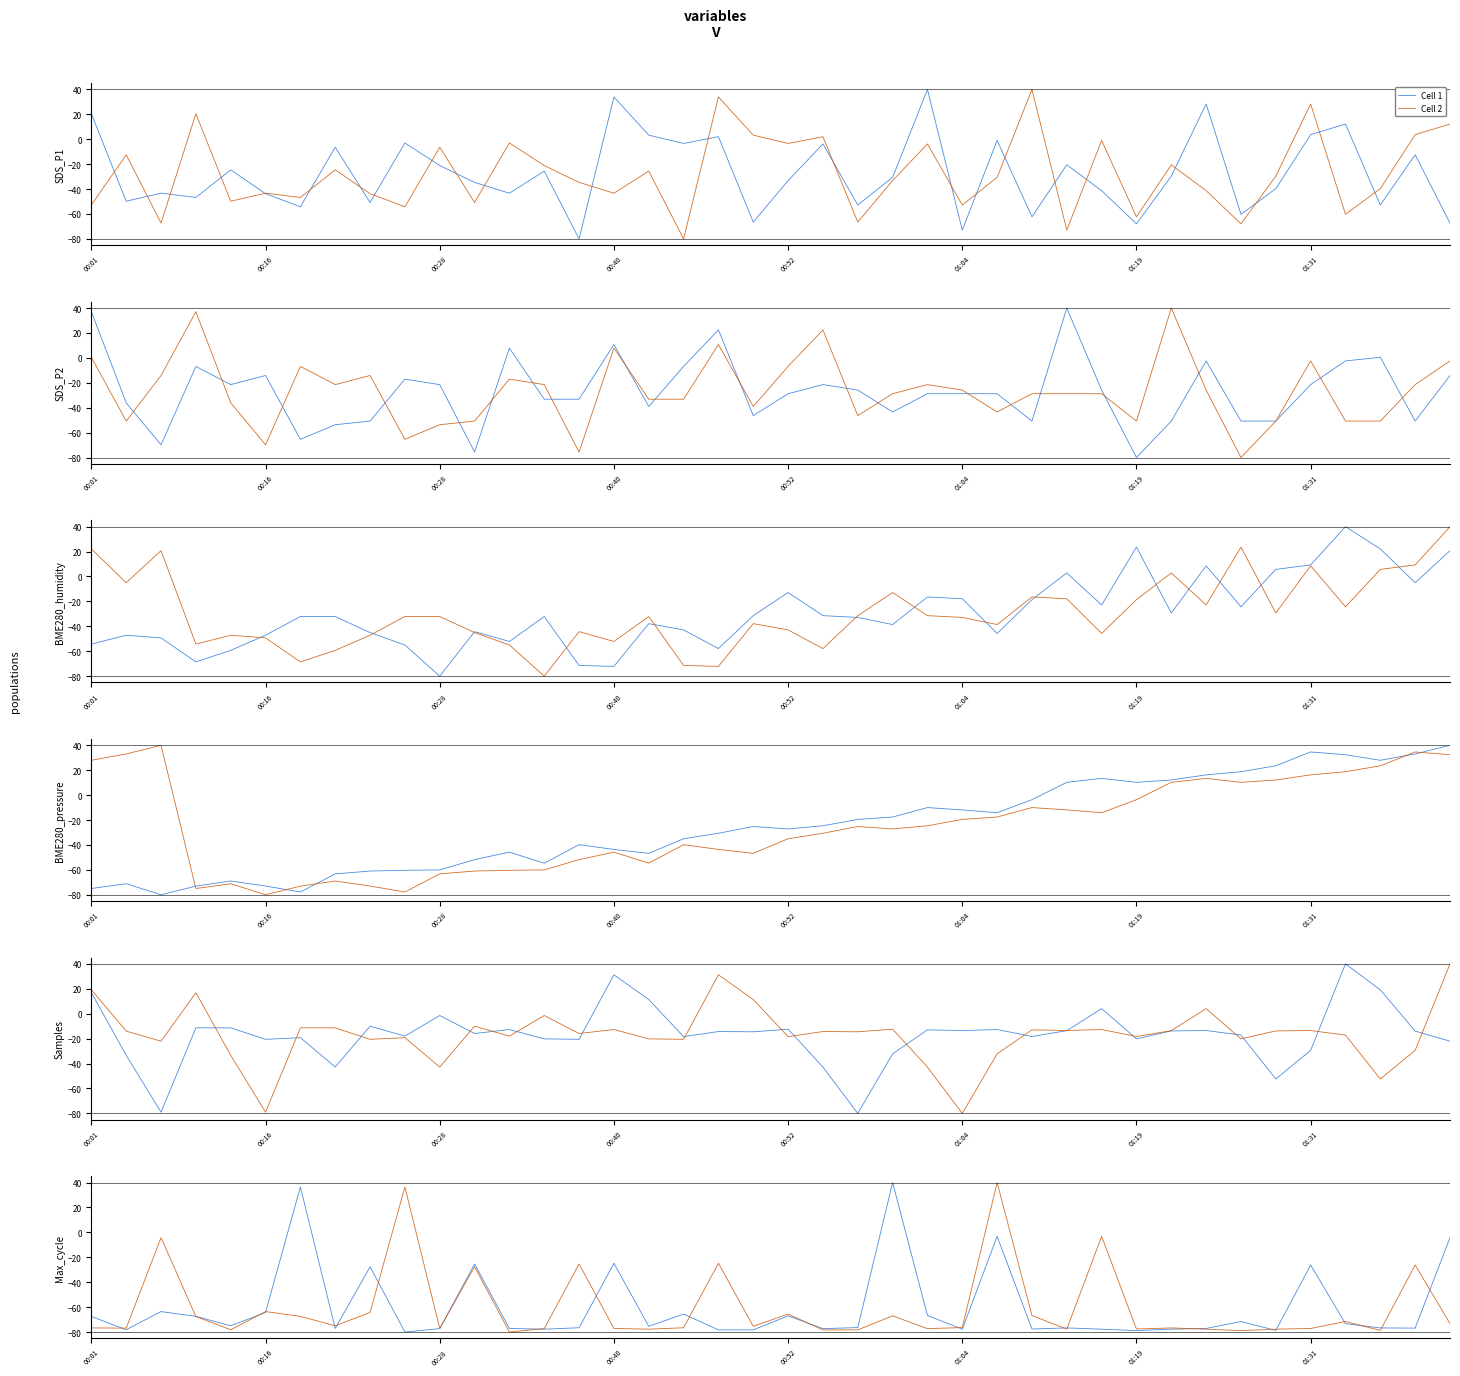

What is the sum of all Cell 2 values?

-2422.6